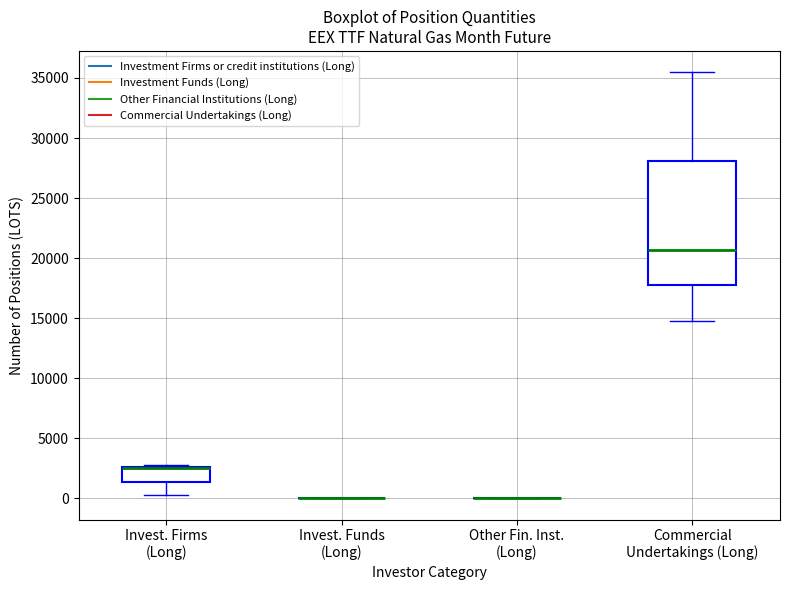

Reading left to right, transcribe this box plot: for each box, give where its median line is, the range the box spans, and where its two whiskers end, as read against the y-axis. The values are not printed on the chart, so give them approximately, as read against the axis.

Invest. Firms (Long): median 2500 (drawn on the box's upper edge), box 1500 to 2500, whiskers 500 to 2500
Invest. Funds (Long): box collapsed to a line at 0, whiskers 0 to 0
Other Fin. Inst. (Long): box collapsed to a line at 0, whiskers 0 to 0
Commercial Undertakings (Long): median 20500, box 17500 to 28000, whiskers 15000 to 35500